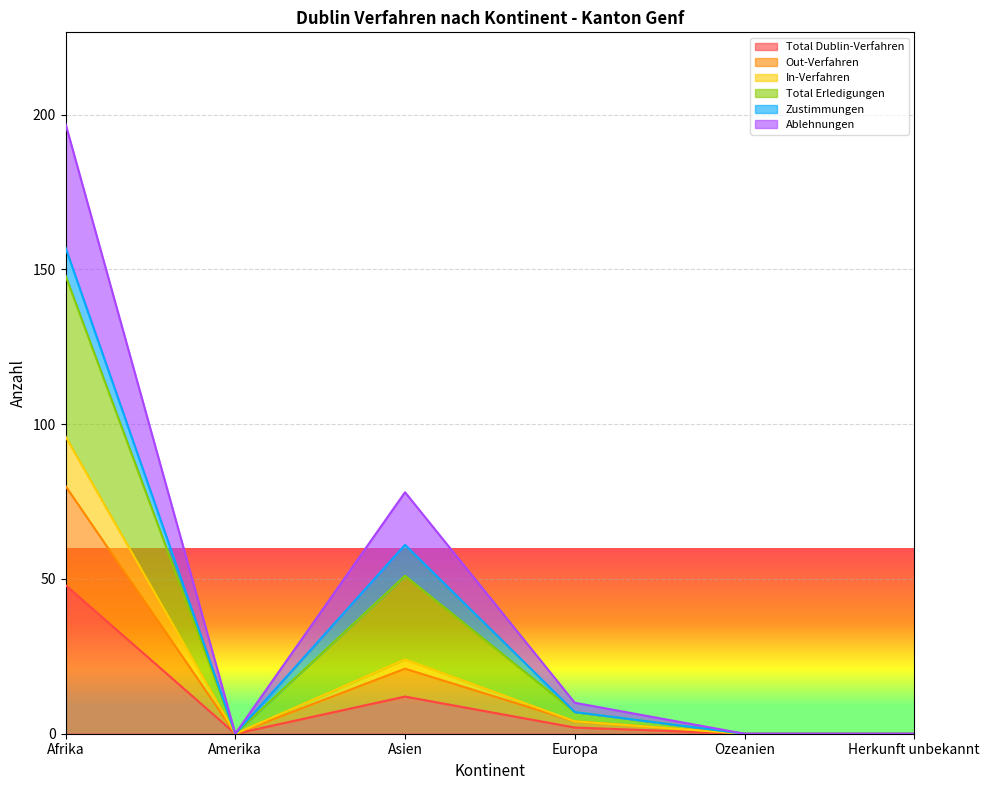

Which category has the lowest value in the In-Verfahren series?

Amerika